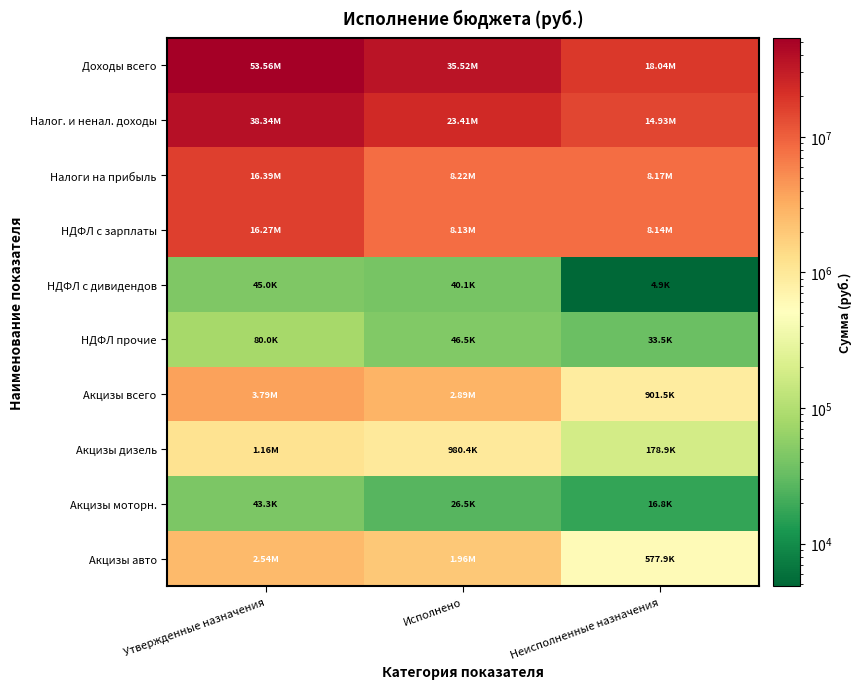

Which category has the highest value in the Налог. и ненал. доходы series?

Утвержденные назначения